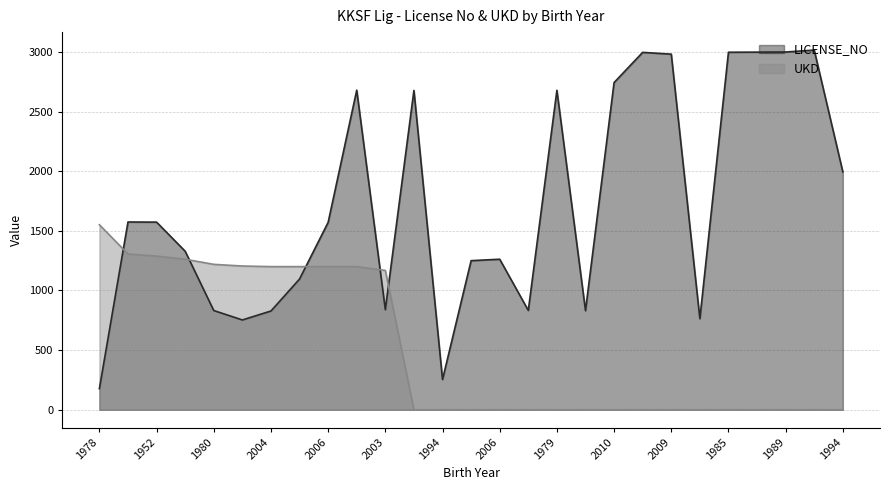

What is the spread (max minus min) of values at 2008?

2677